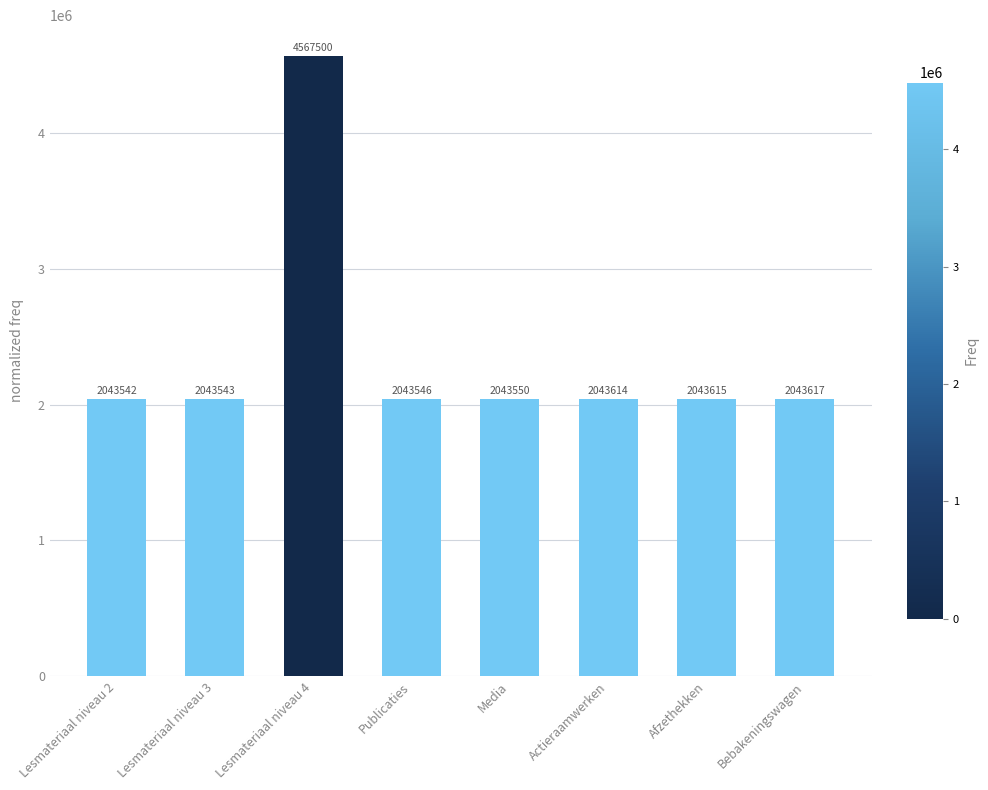

Reading left to right, list all the values displayed in this chart.

2043542	2043543	4567500	2043546	2043550	2043614	2043615	2043617